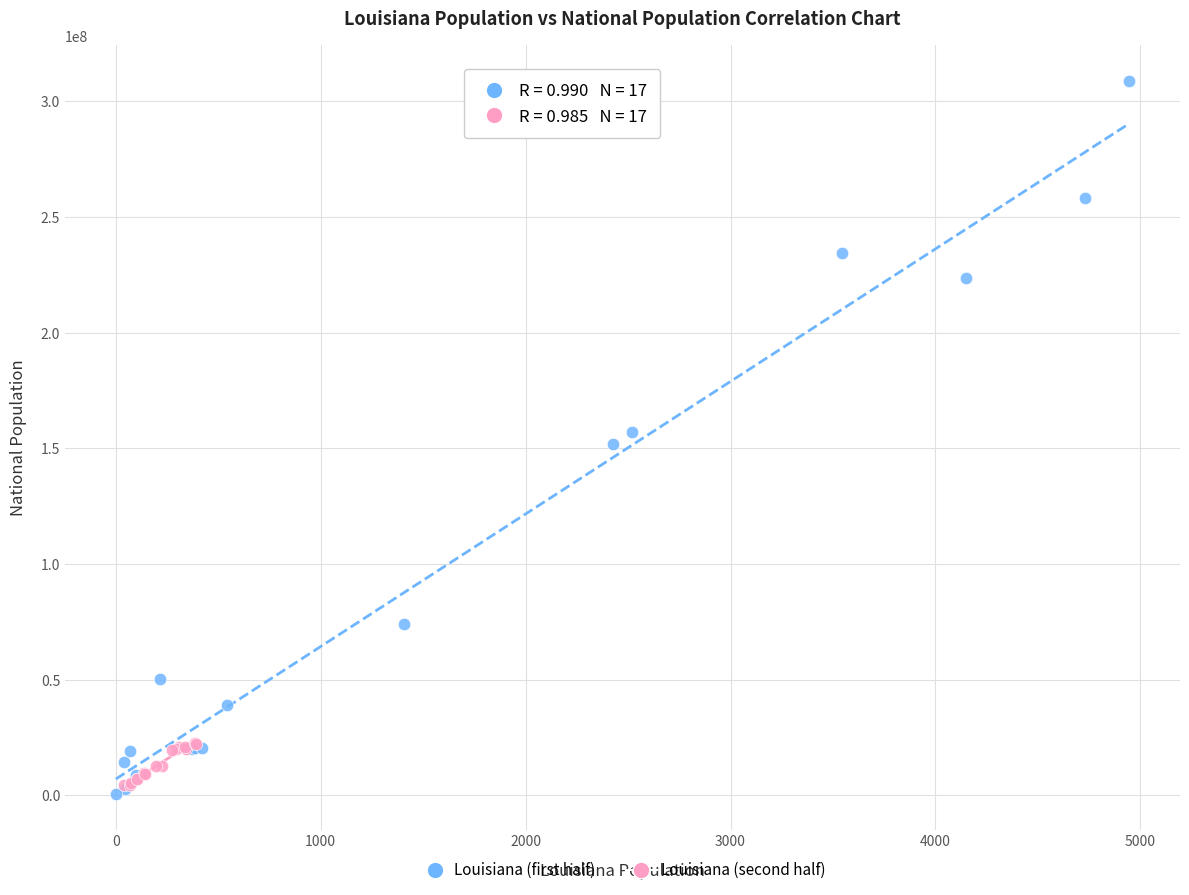

Which series contains the lowest Y value?

Louisiana (first half)